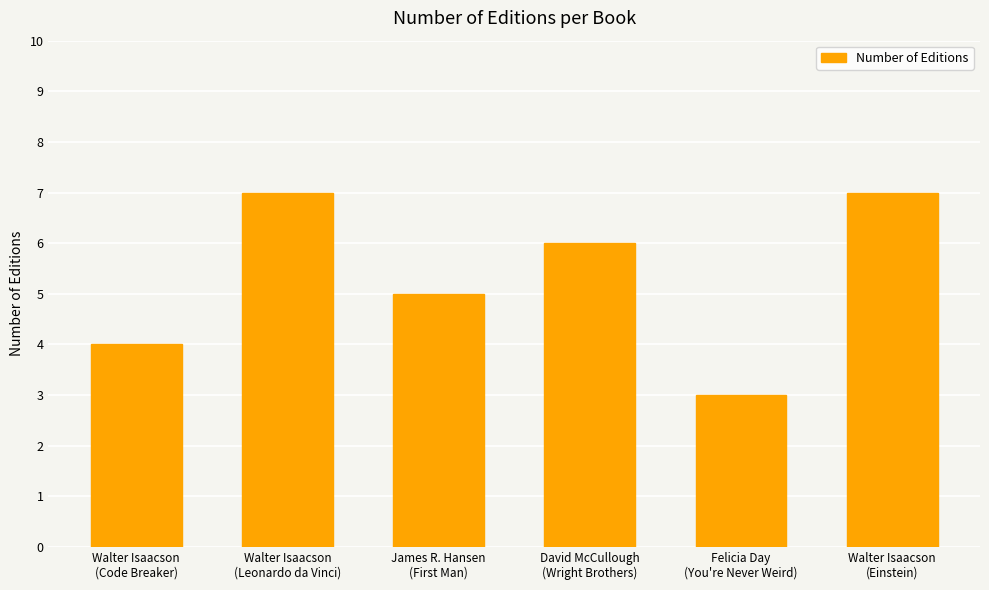

What is the value of the 2nd bar from the left?

7